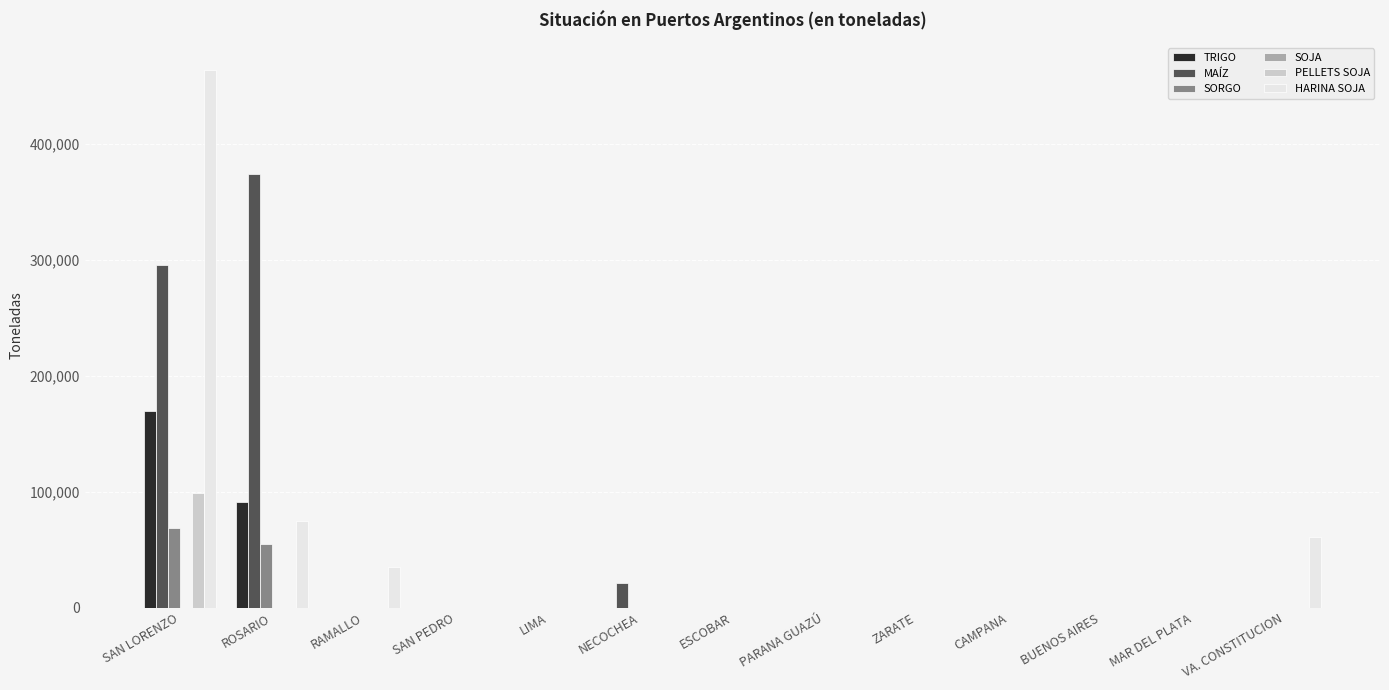

Is it true that PELLETS SOJA equals 0 at LIMA?

True